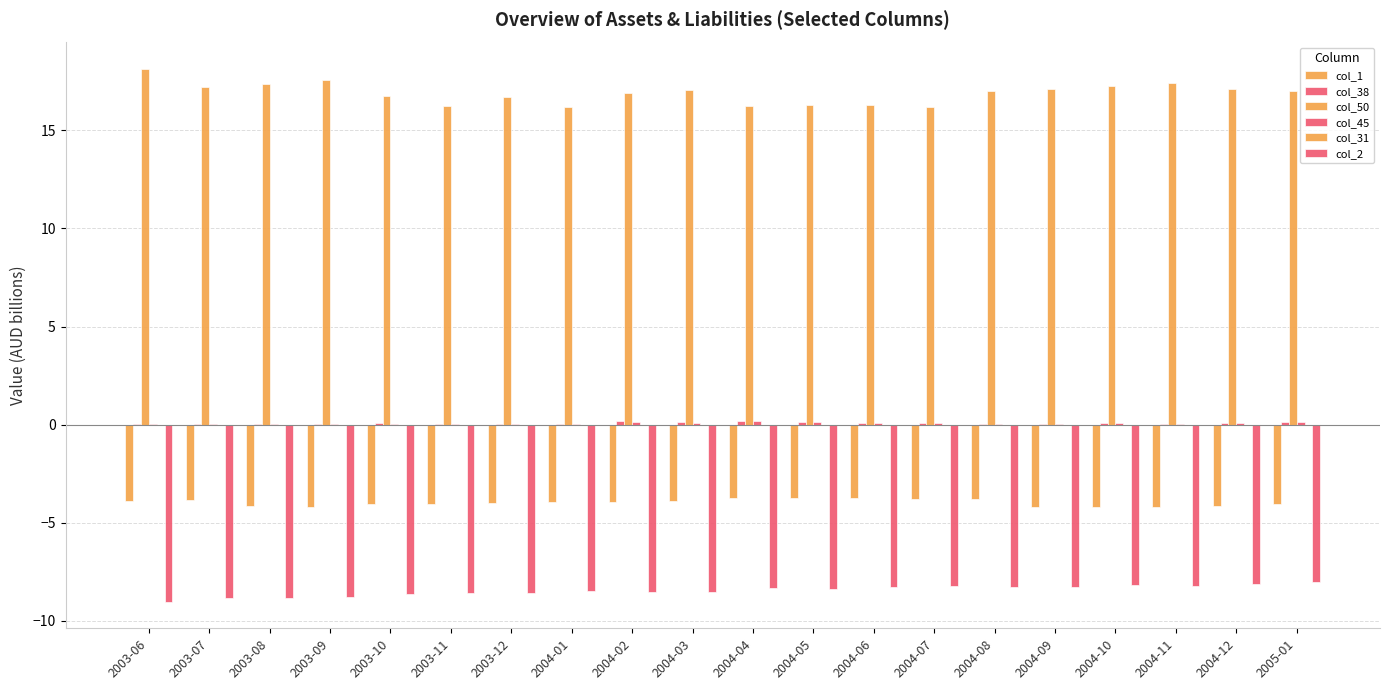

How many groups of bars are there?

20